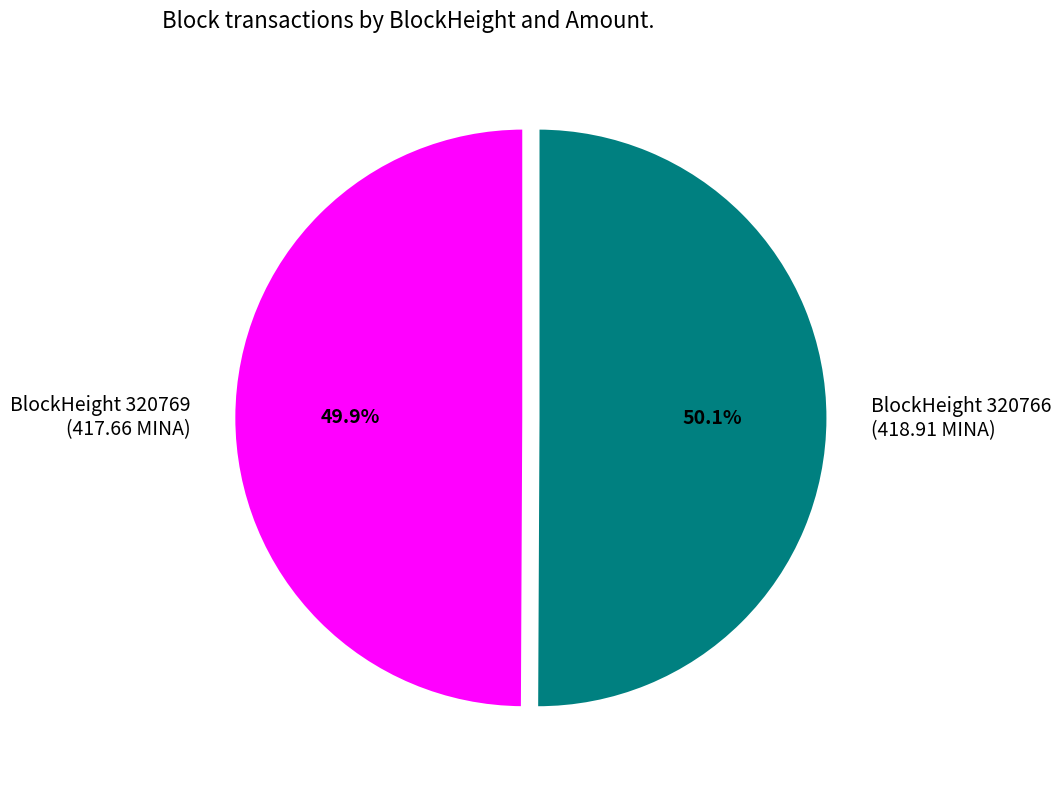

Do BlockHeight 320766 (418.91 MINA) and BlockHeight 320769 (417.66 MINA) together represent more than half of the pie?

Yes